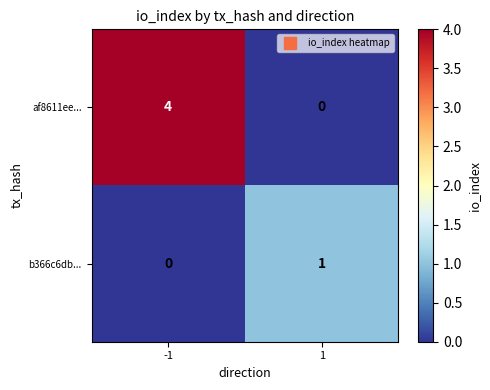

What is the difference between the af8611ee... values at -1 and 1?

4